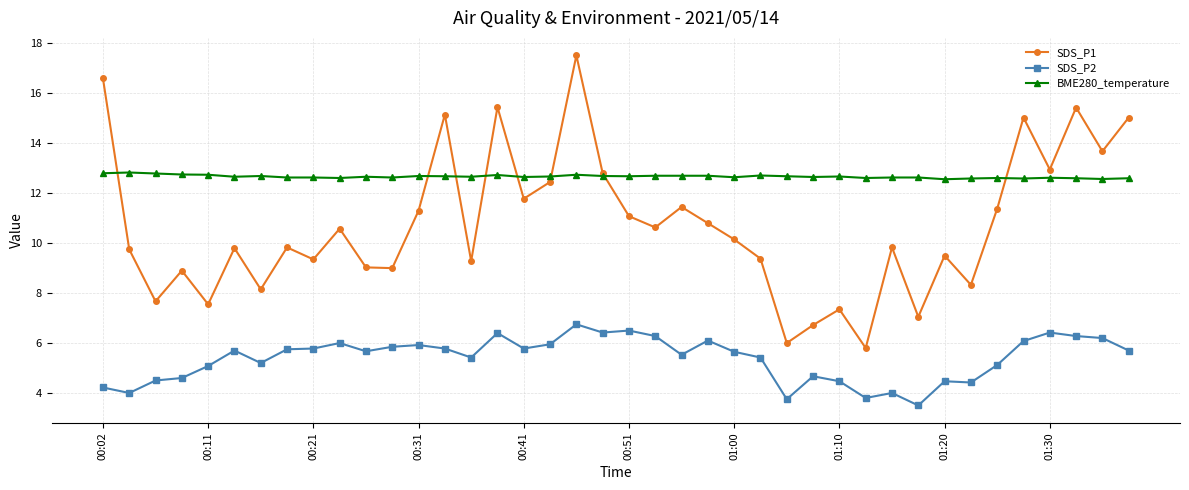

Which series has the widest spread of values?

SDS_P1